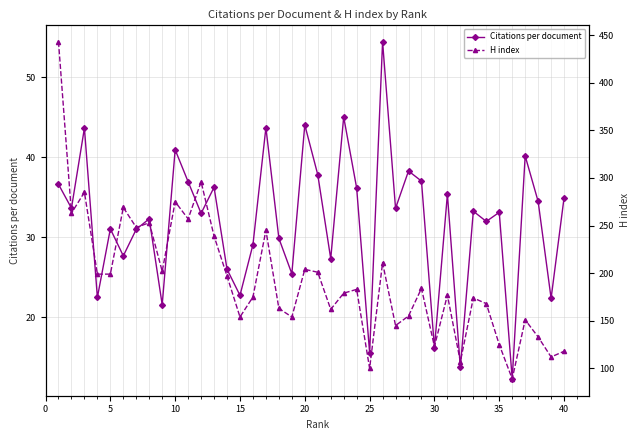

What is the difference between the maximum and minimum values in the Citations per document series?

42.2